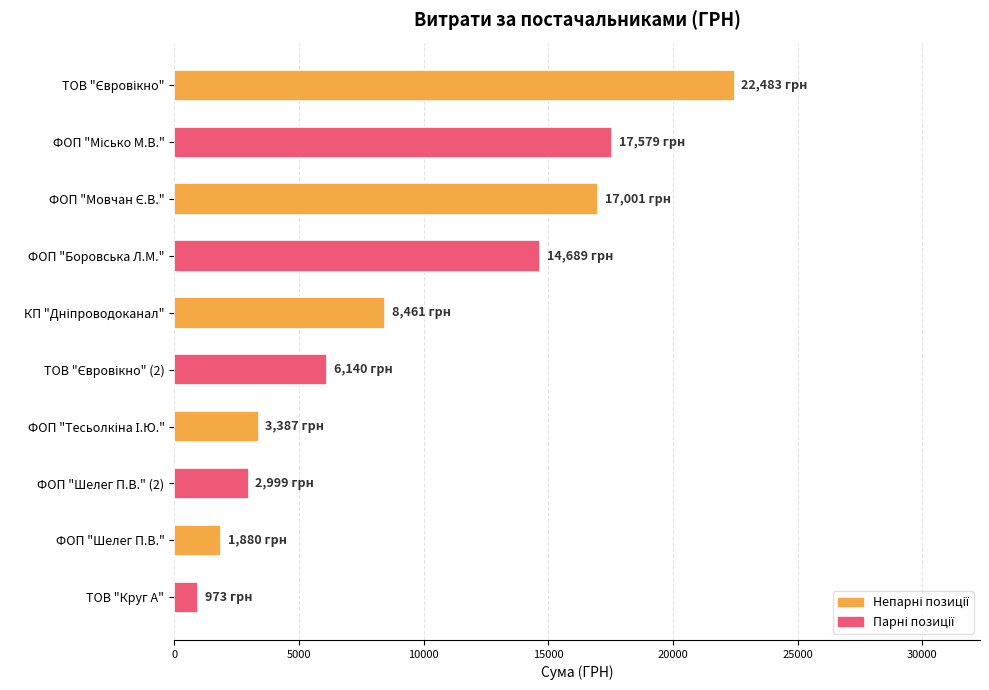

What is the approximate value at ТОВ "Круг А"?

972.6